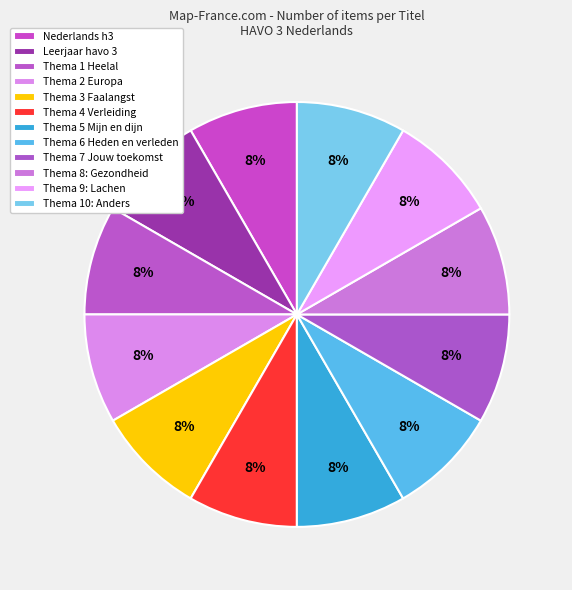

Is it true that Thema 5 Mijn en dijn is 19% of the pie?

False